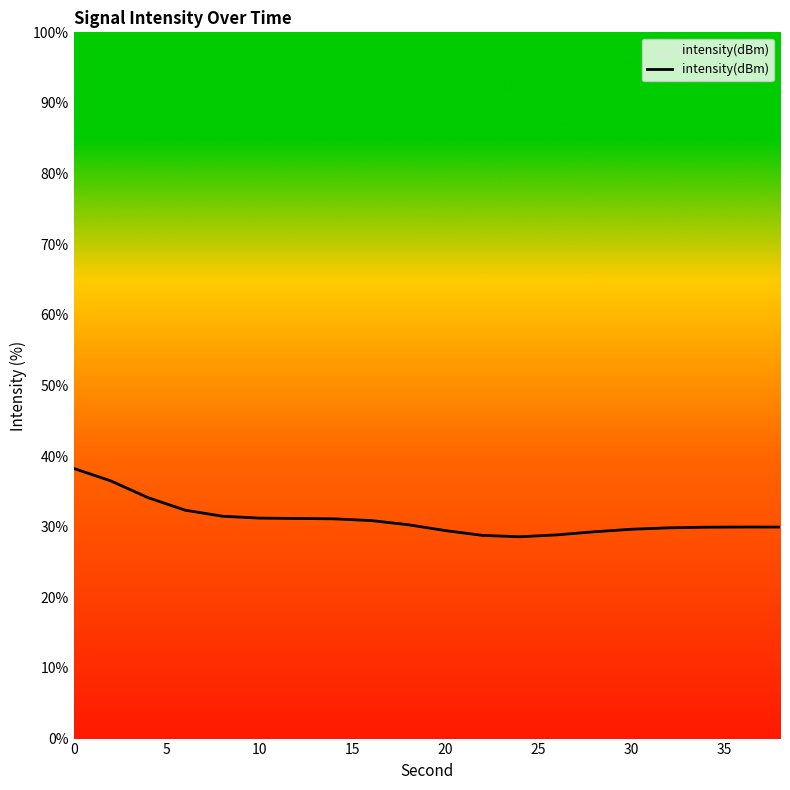

What is the smallest value displayed?

28.6